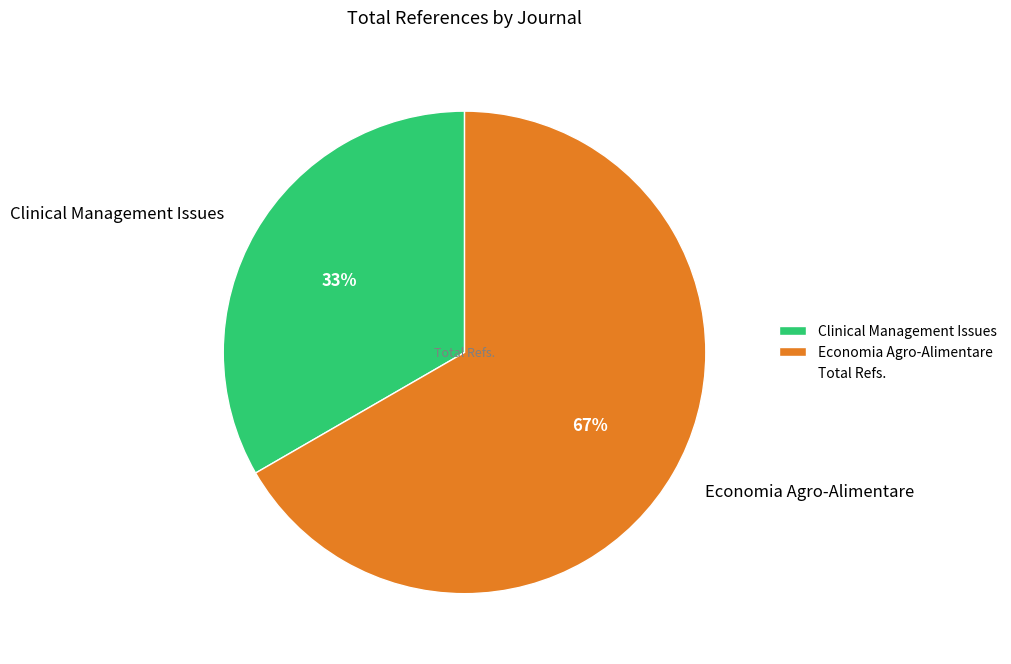

What is the largest slice in the pie chart?

Economia Agro-Alimentare